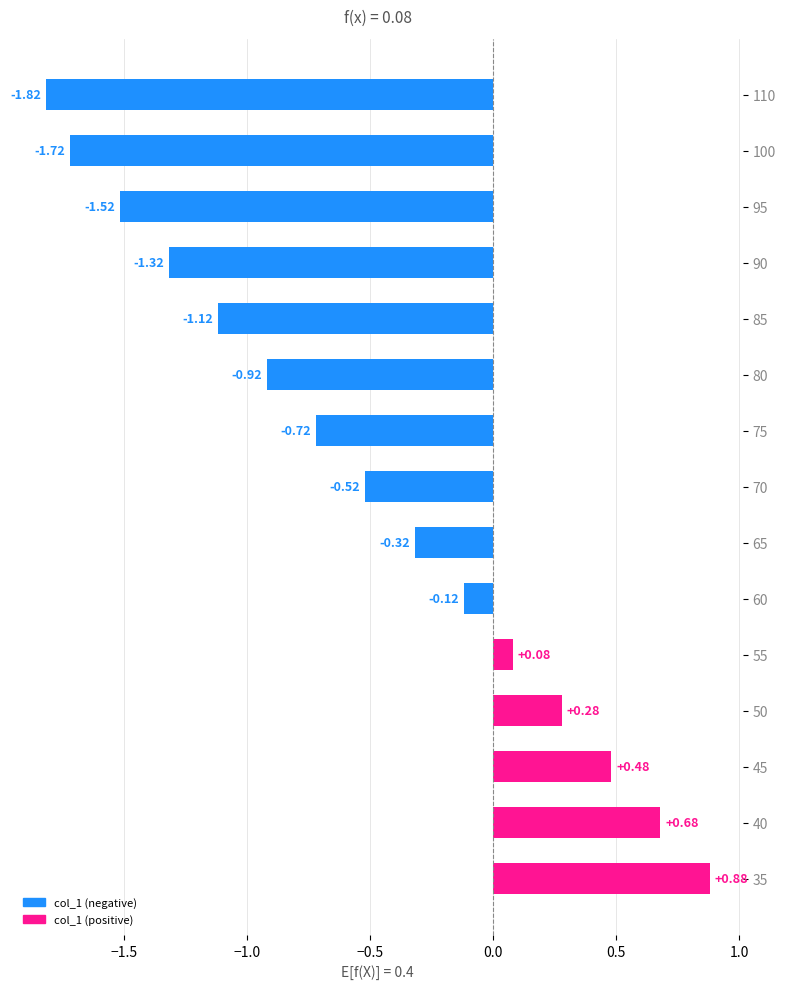

How many positive values are there?

5